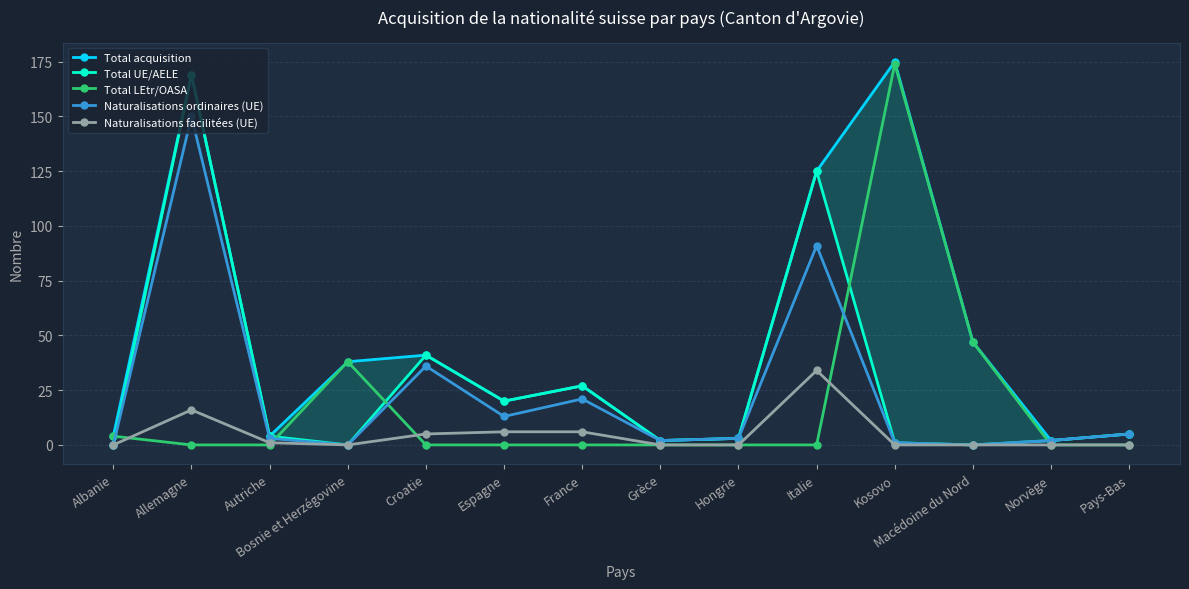

At which category does Naturalisations ordinaires (UE) reach its first local valley?

Bosnie et Herzégovine